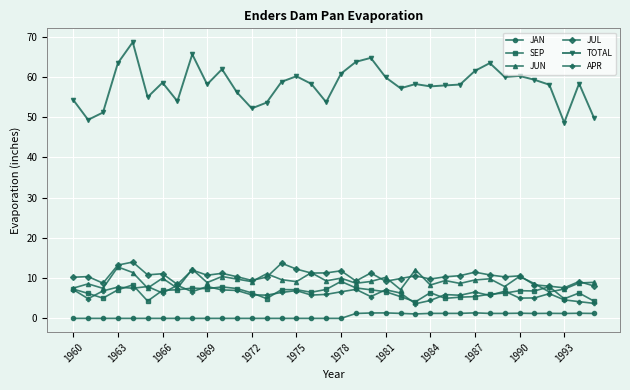

Which series has the largest total across all categories?

TOTAL